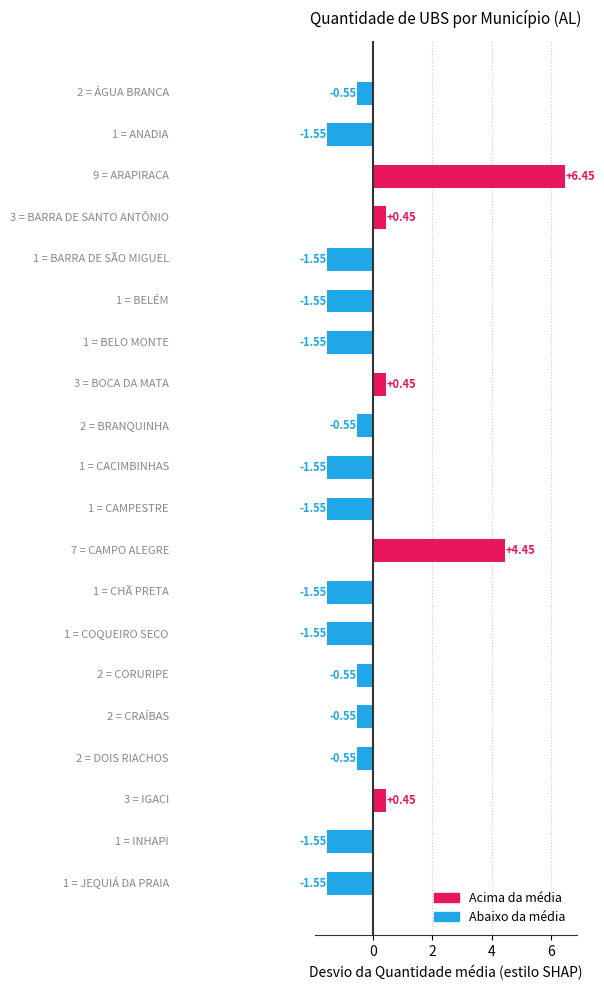

How many series are shown in this chart?

1